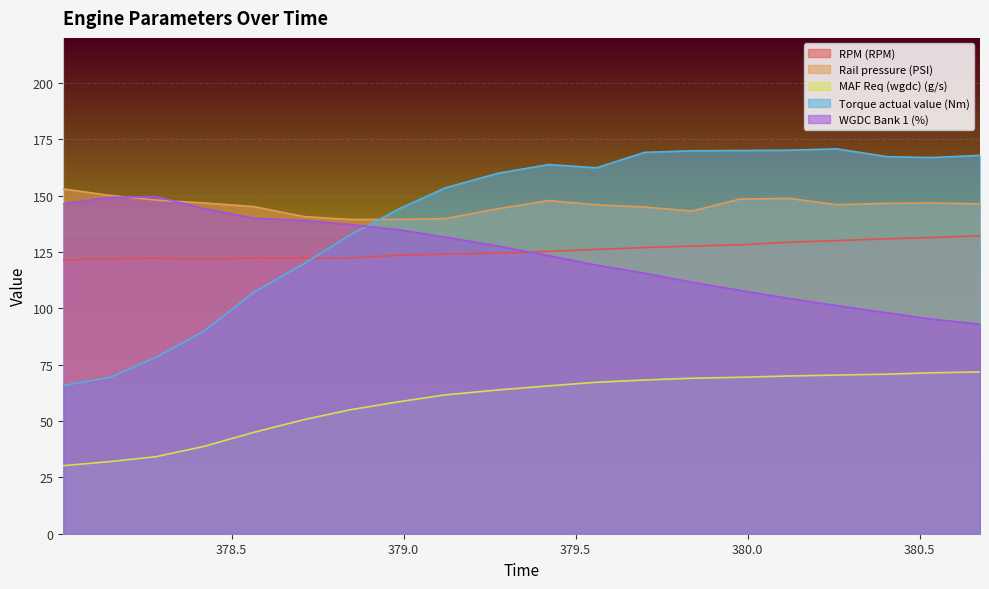

What is the sum of the Rail pressure (PSI) values at 378.011 and 380.536?

299.7